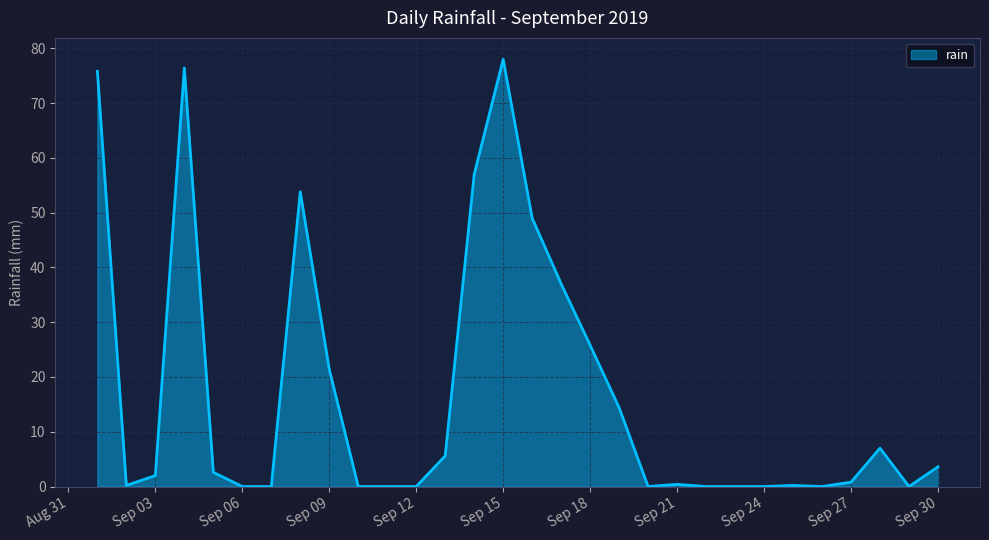

What is the maximum value shown in the chart?

78.0